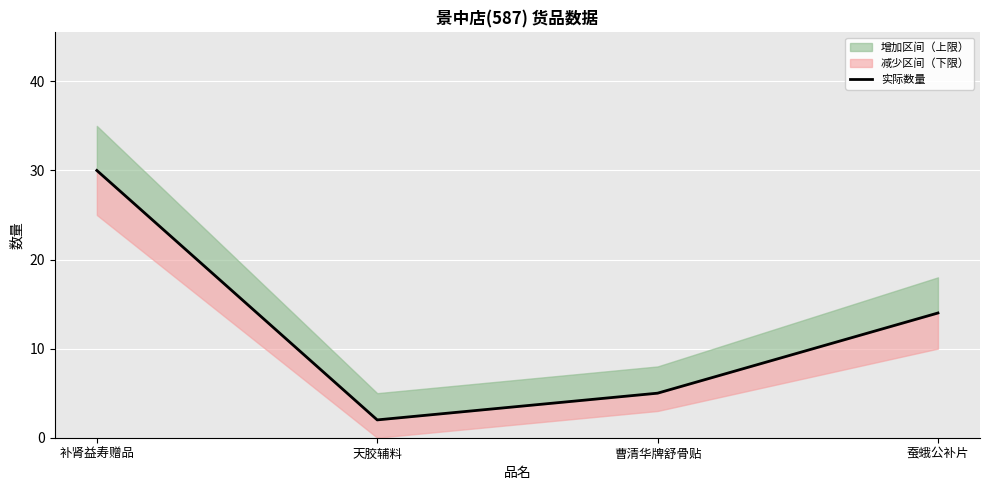

What is the label of the 2nd point from the right?

曹清华牌舒骨贴